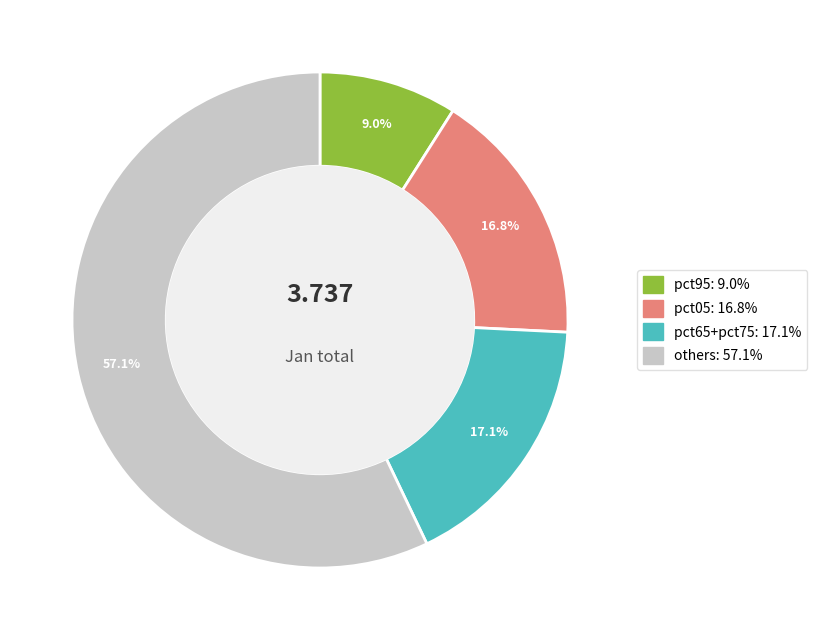

Is there any slice that represents more than half of the pie?

Yes